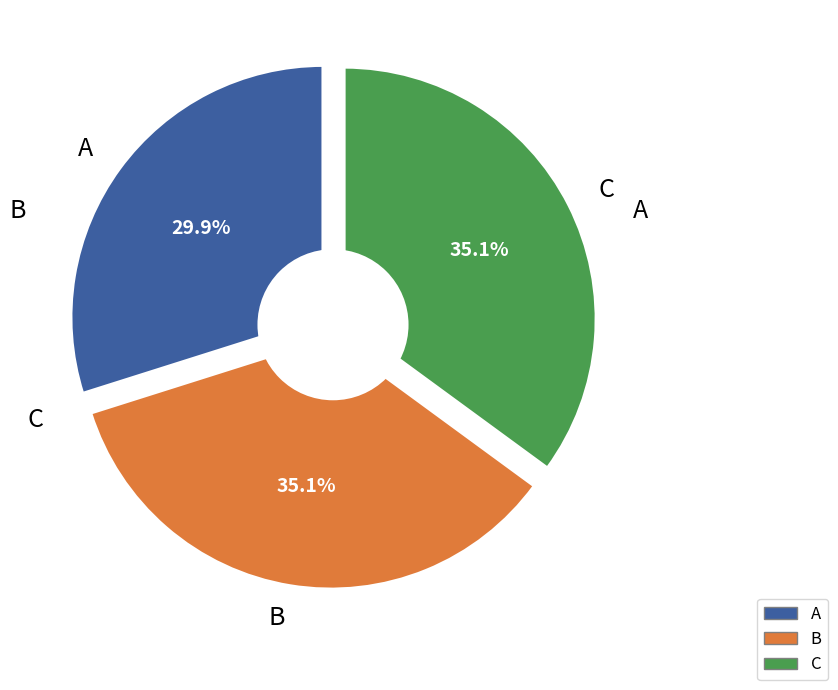

Is there a majority slice in this chart?

No